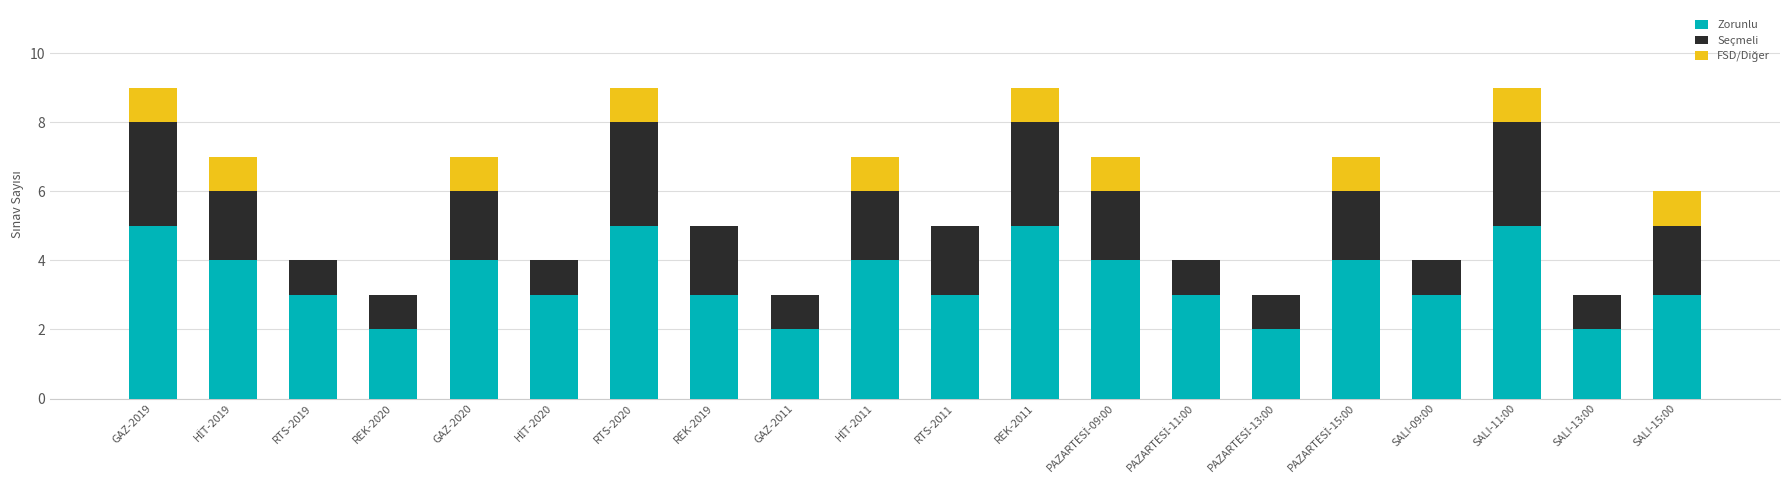

Are the bars grouped side by side (vs. stacked)?

No